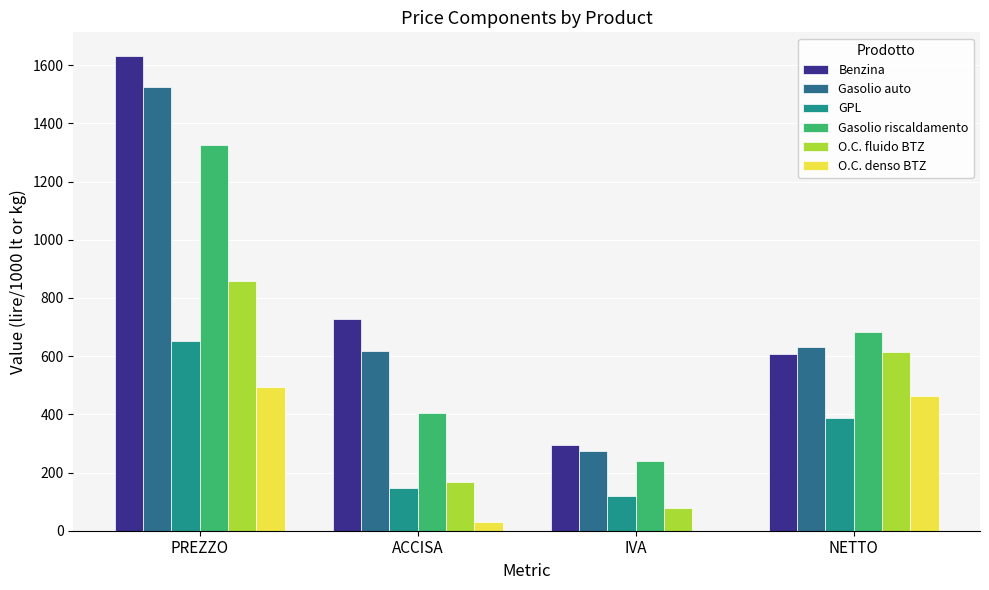

Which series changed the most between IVA and NETTO?

O.C. fluido BTZ